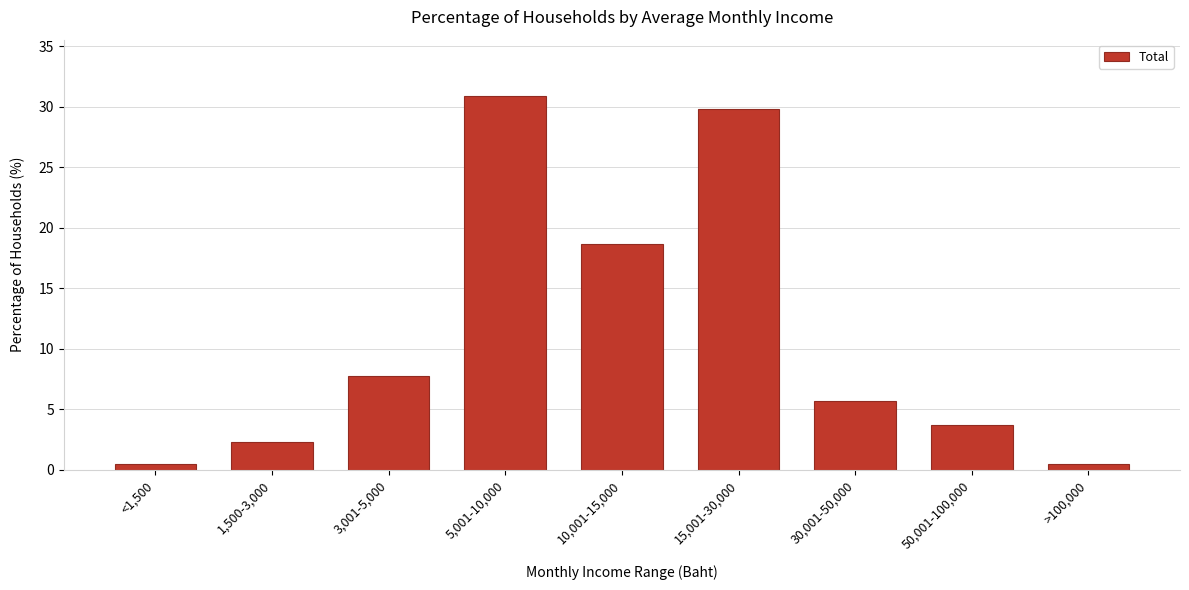

Reading left to right, extract all data points from this chart.

0.5	2.3	7.8	30.9	18.7	29.8	5.7	3.7	0.5